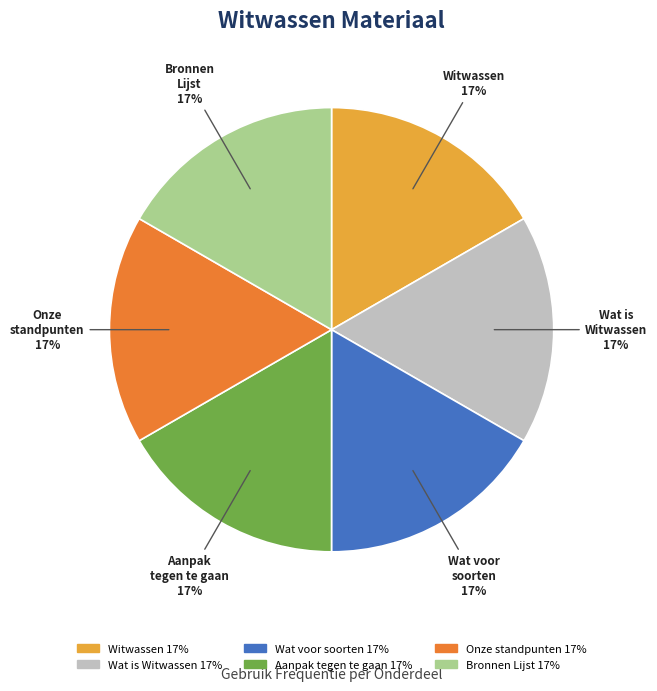

To the nearest percent, what is the combined percentage of Onze standpunten and Aanpak tegen te gaan?

33%